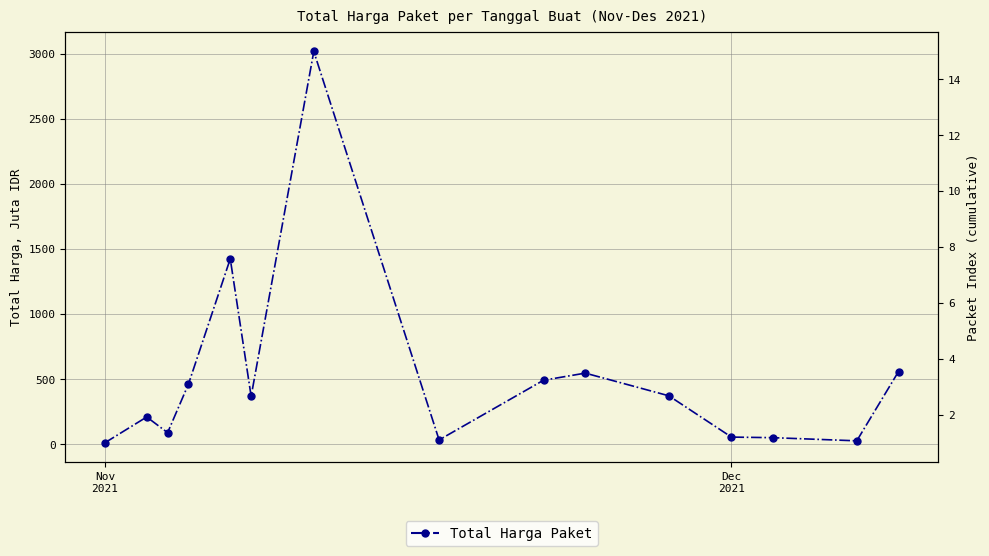

Reading left to right, what are all the values shown in this chart?

12.8	210.7	90.1	464.0	1425.9	369.5	3019.0	34.3	493.0	547.6	373.4	56.2	51.6	27.4	560.0